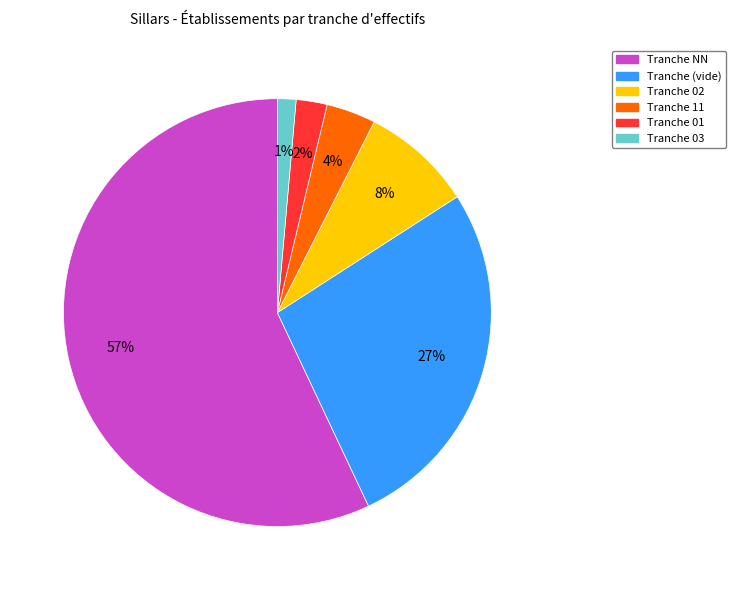

Rank the categories by value from highest to lowest.

Tranche NN, Tranche (vide), Tranche 02, Tranche 11, Tranche 01, Tranche 03